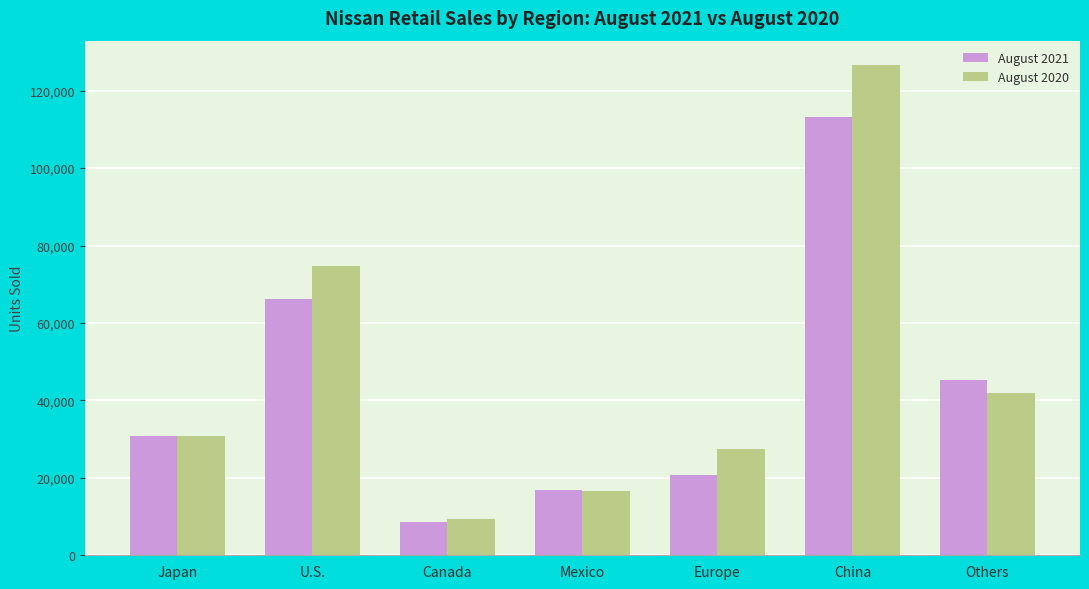

Is it true that August 2020 equals 27556 at Europe?

True